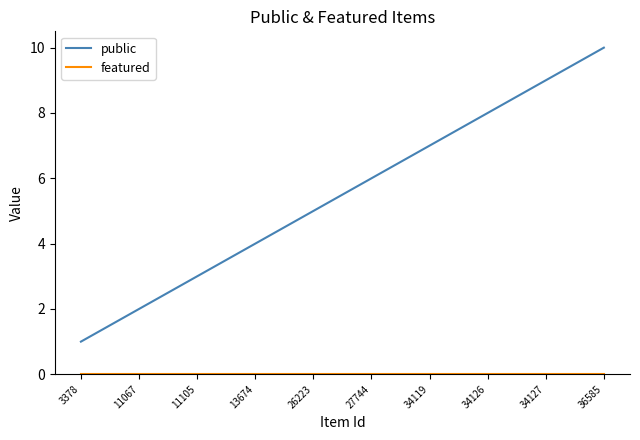

Which series has the largest total across all categories?

public